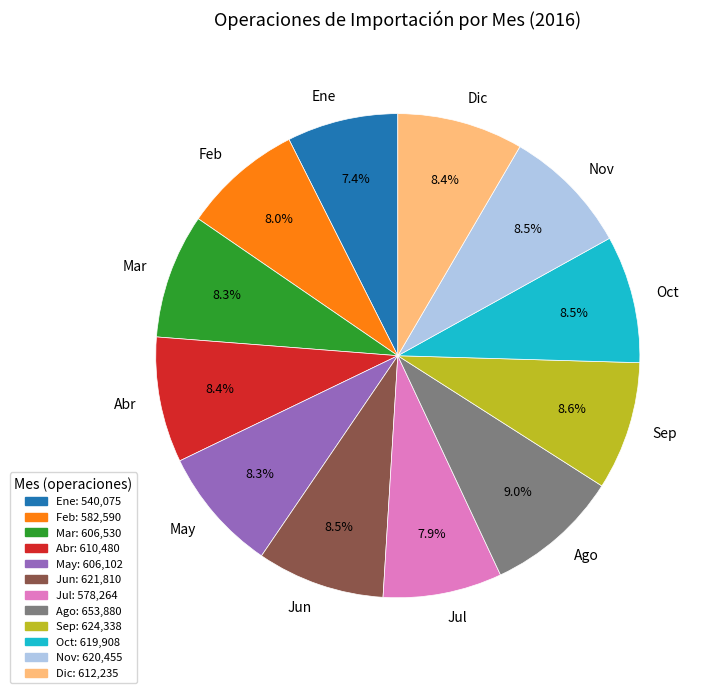

What percentage is the Ene slice, to the nearest percent?

7%